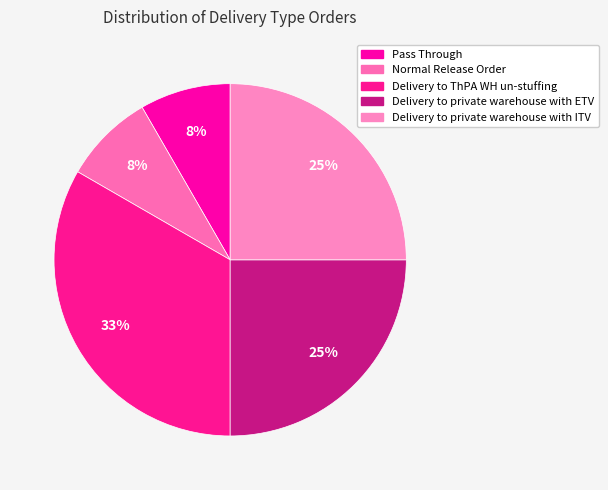

What is the ratio of the value at Normal Release Order to the value at Delivery to private warehouse with ETV?

0.3